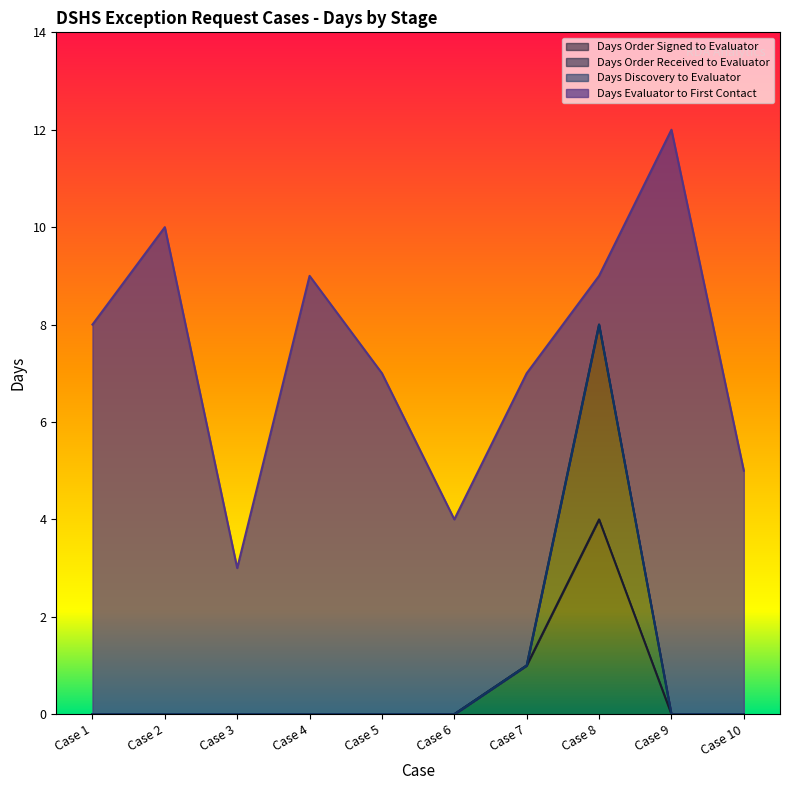

Which category has the highest value in the Days Order Signed to Evaluator series?

Case 8